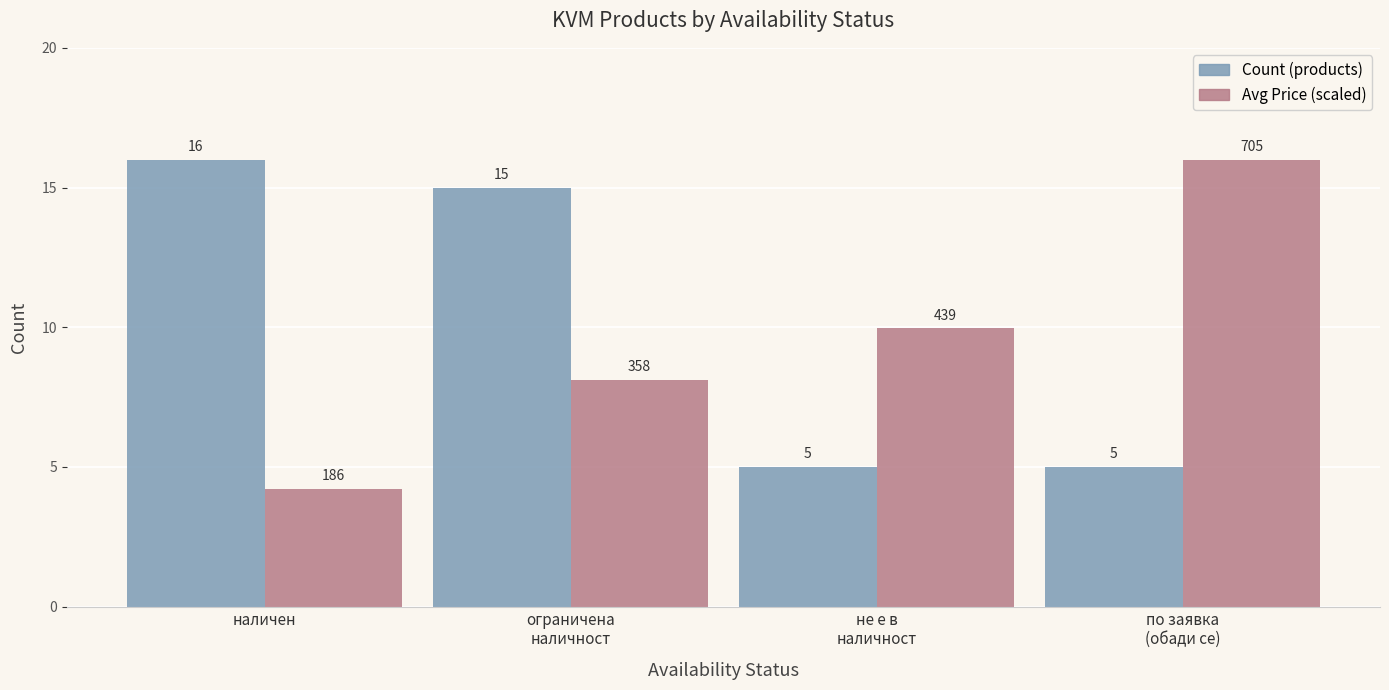

Which category has the lowest value in the Avg Price (scaled) series?

наличен